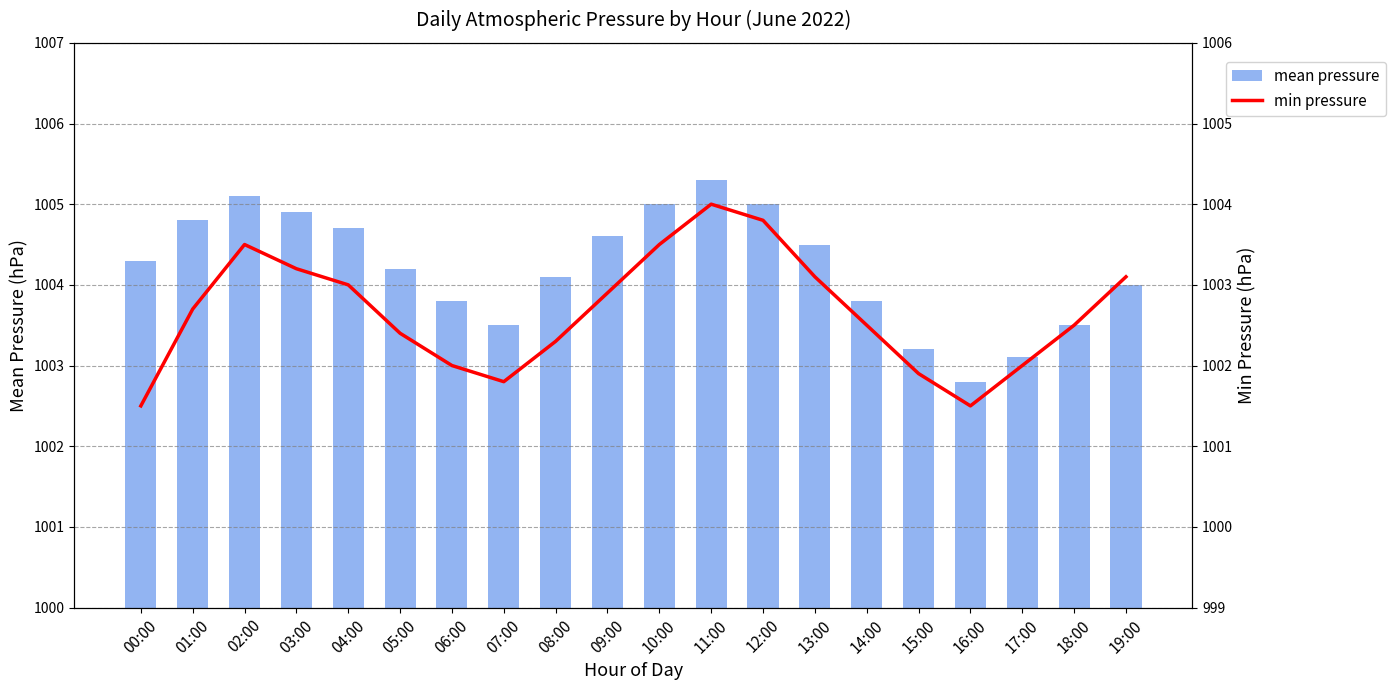

List the series in order of their overall mean, highest first.

mean pressure, min pressure